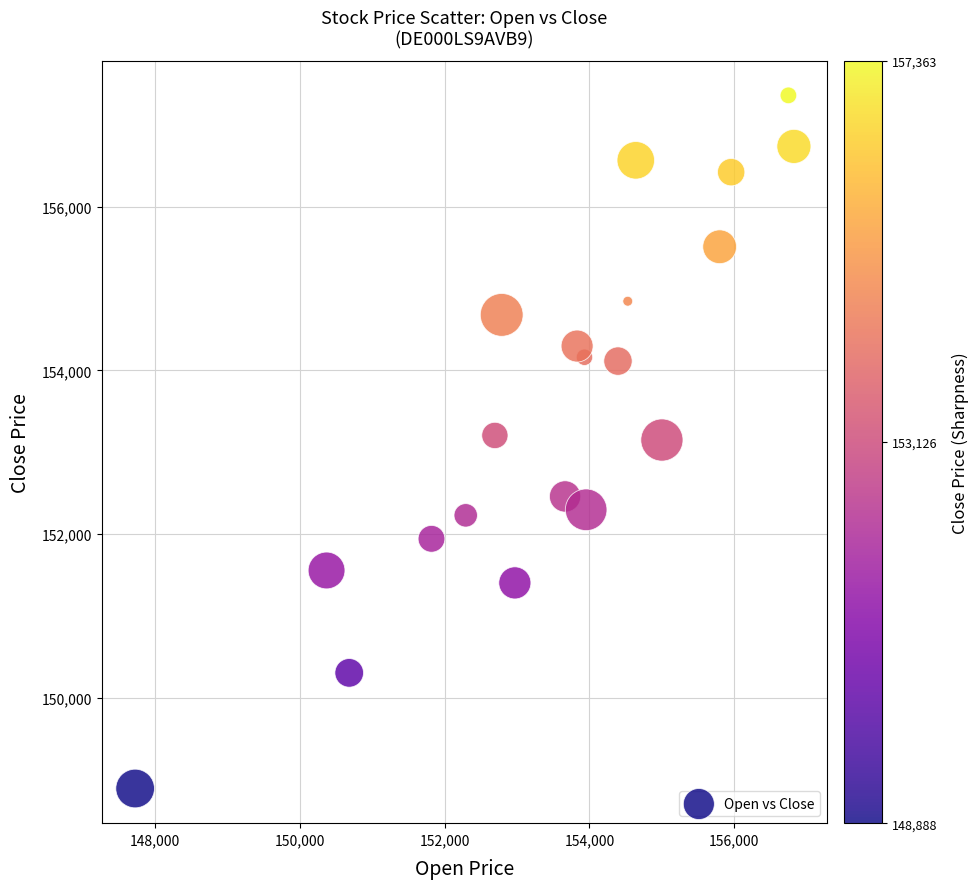

What is the range of X values (max minus min)?

9103